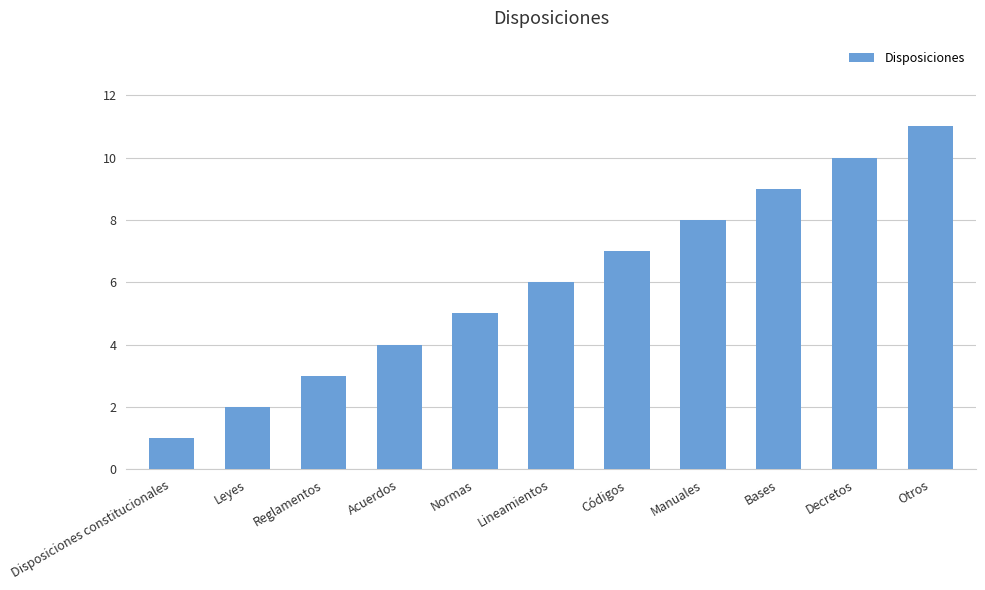

Which category has the lowest value across all series?

Disposiciones constitucionales